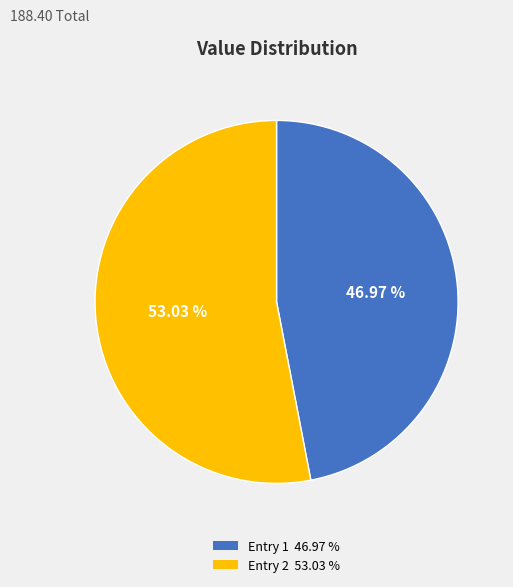

Is there any slice that represents more than half of the pie?

Yes